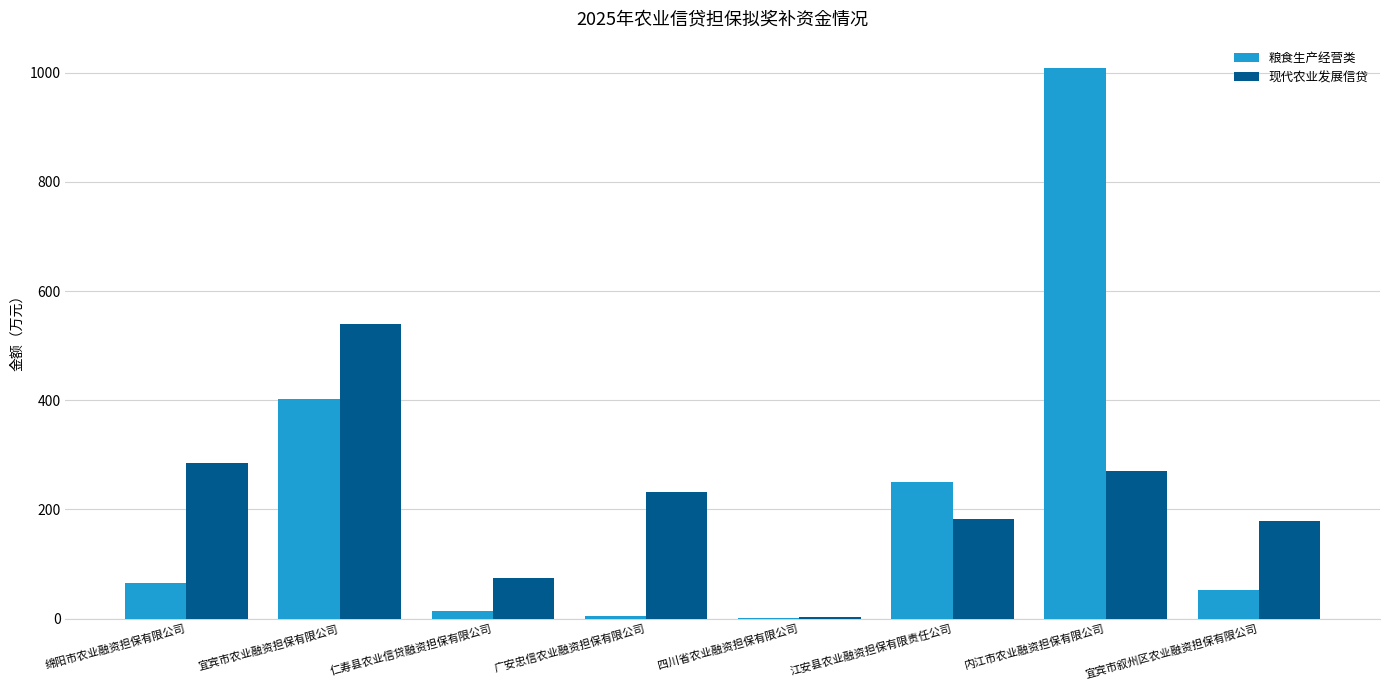

The 现代农业发展信贷 series shows 271.4 at 内江市农业融资担保有限公司. True or false?

True